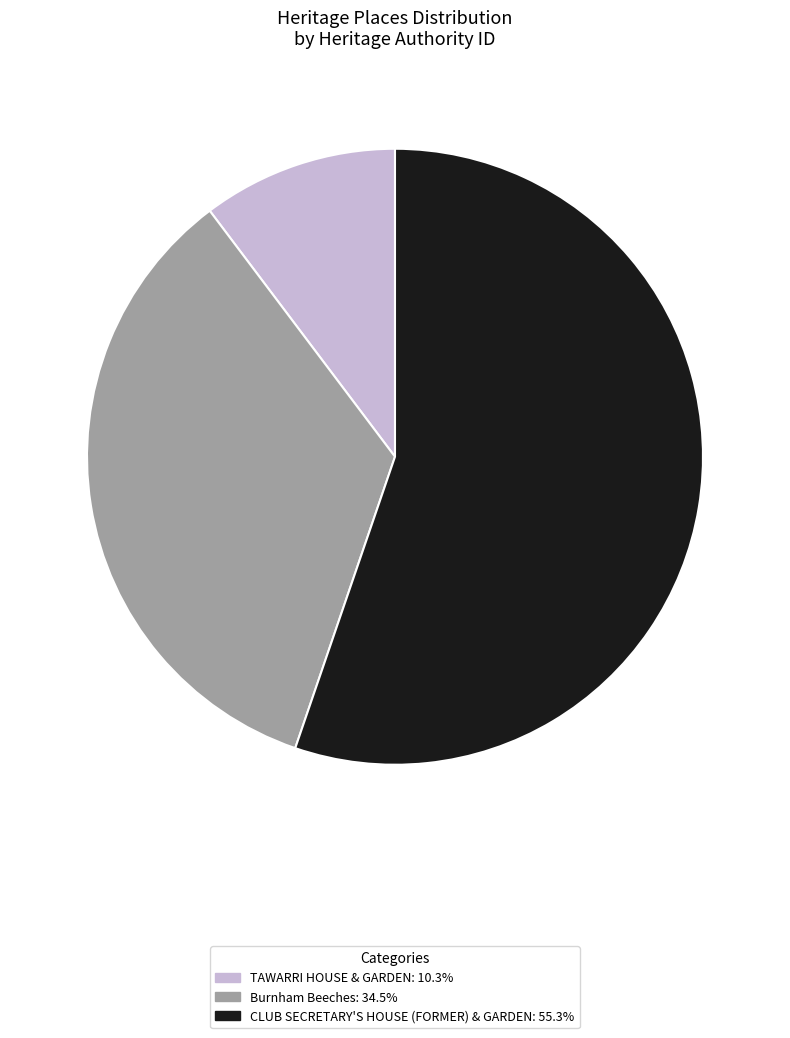

True or false: TAWARRI HOUSE & GARDEN accounts for 25% of the total.

False